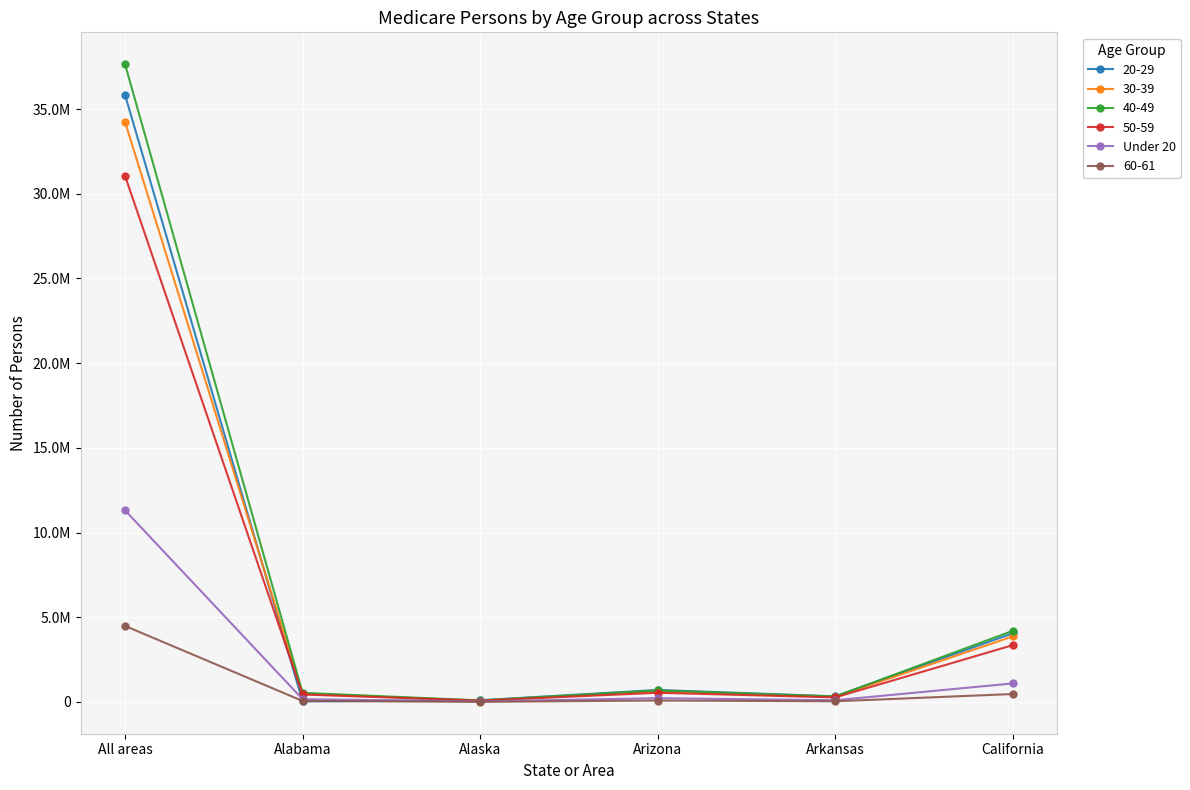

What is the label of the 2nd point from the right?

Arkansas